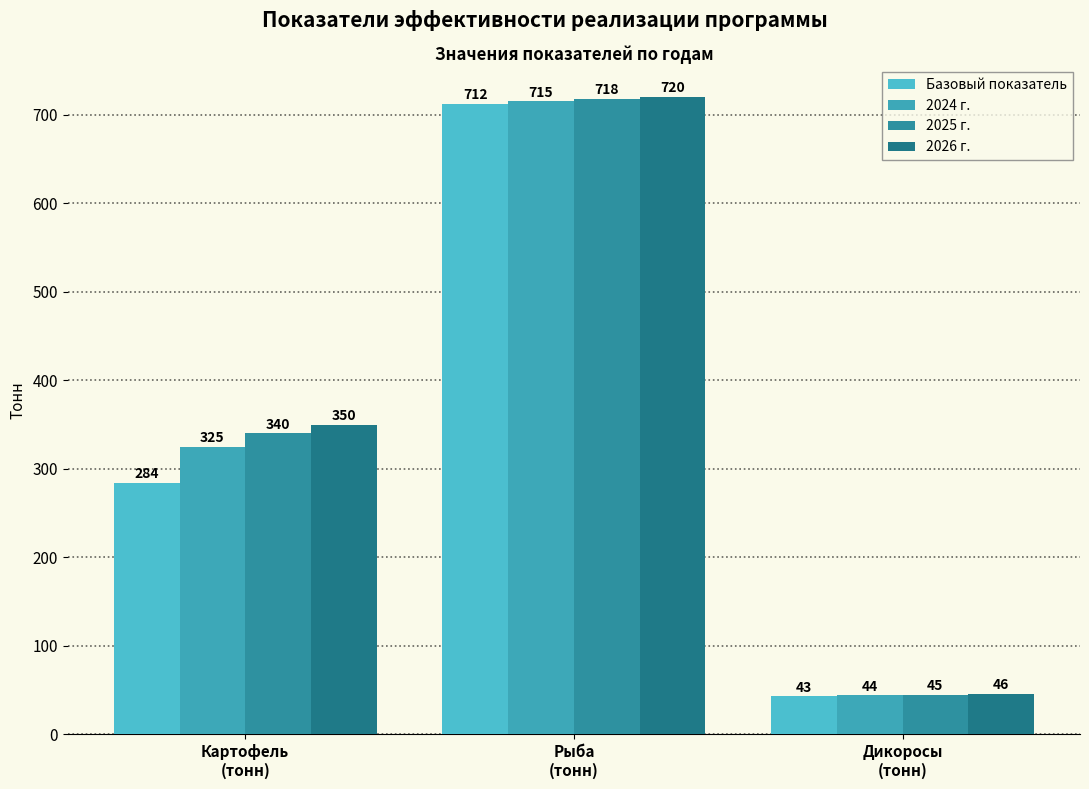

What is the difference between the highest and lowest values at Картофель
(тонн)?

66.0